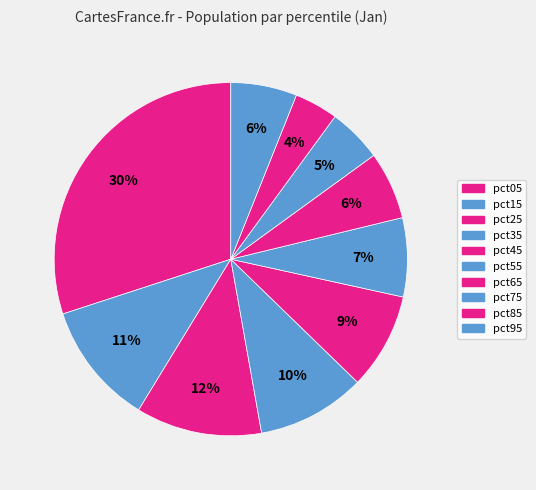

Which has a higher value, pct55 or pct25?

pct25